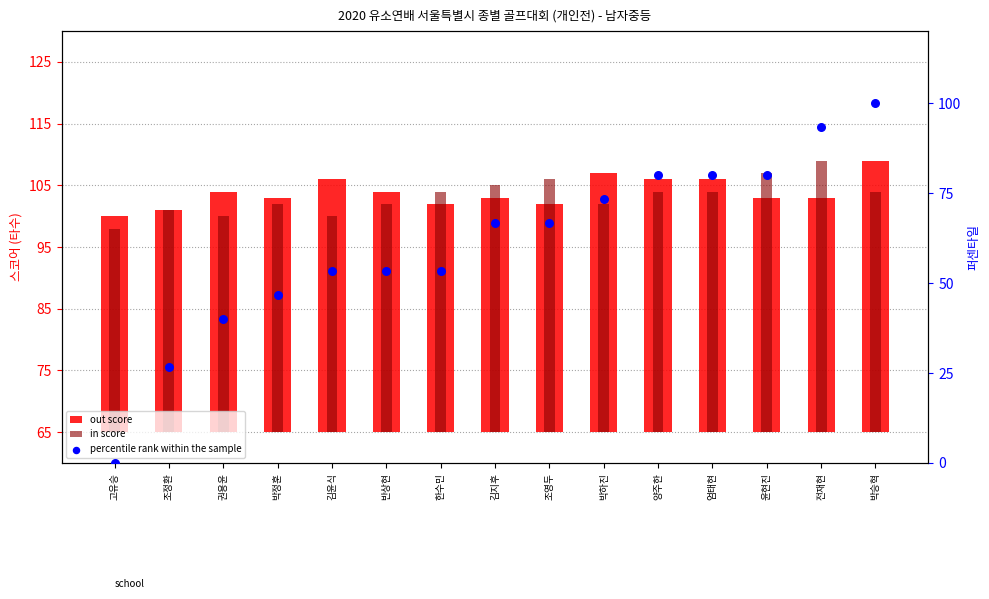

What are all the series names shown in the legend?

out score, in score, percentile rank within the sample